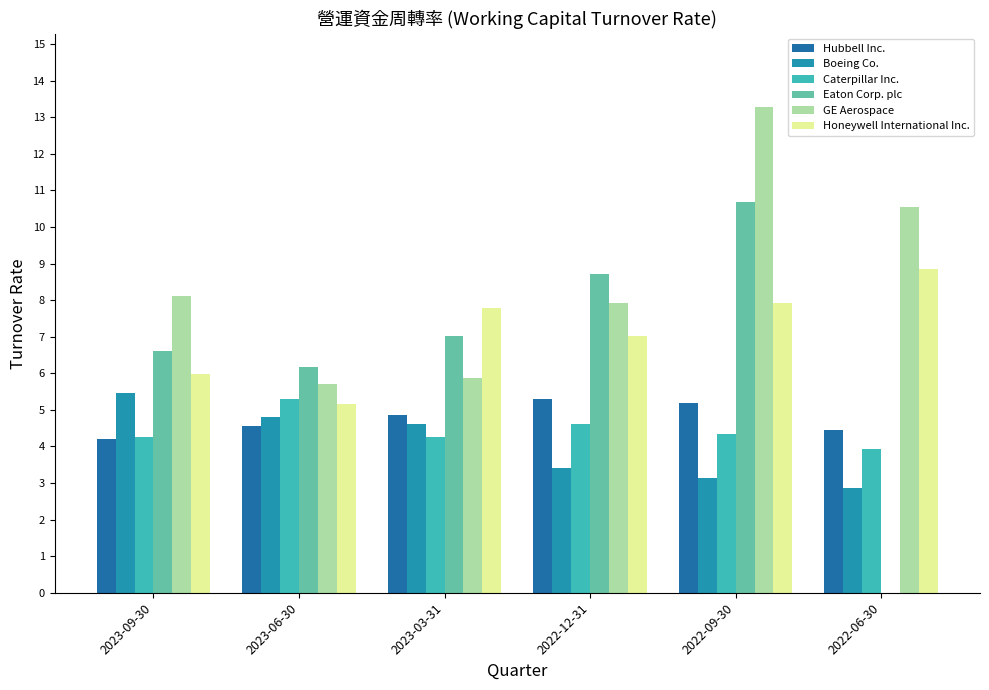

Which series has the largest total across all categories?

GE Aerospace